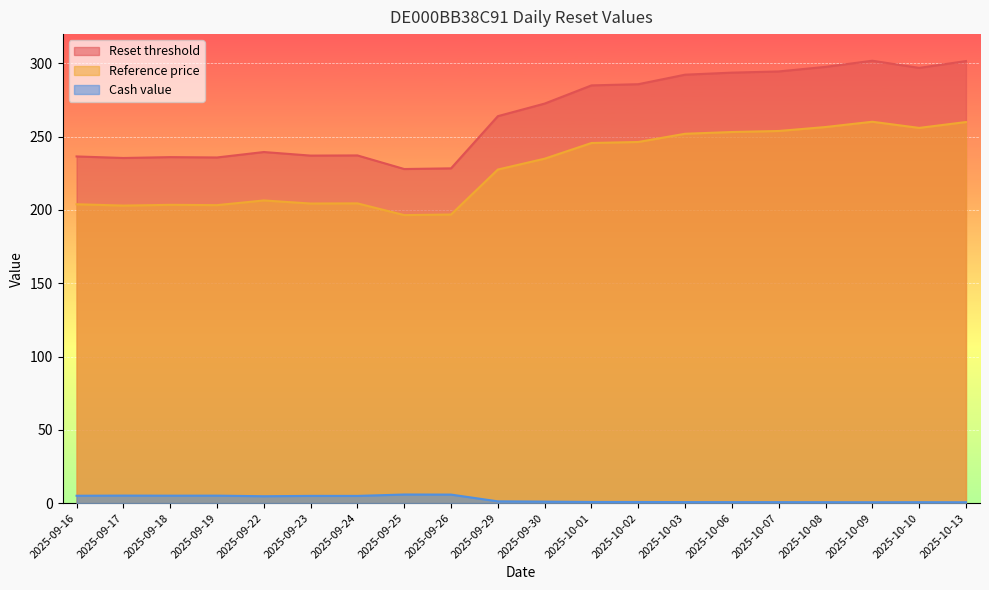

List the labels in order of Reset threshold value, largest first.

2025-10-09, 2025-10-13, 2025-10-08, 2025-10-10, 2025-10-07, 2025-10-06, 2025-10-03, 2025-10-02, 2025-10-01, 2025-09-30, 2025-09-29, 2025-09-22, 2025-09-24, 2025-09-23, 2025-09-16, 2025-09-18, 2025-09-19, 2025-09-17, 2025-09-26, 2025-09-25